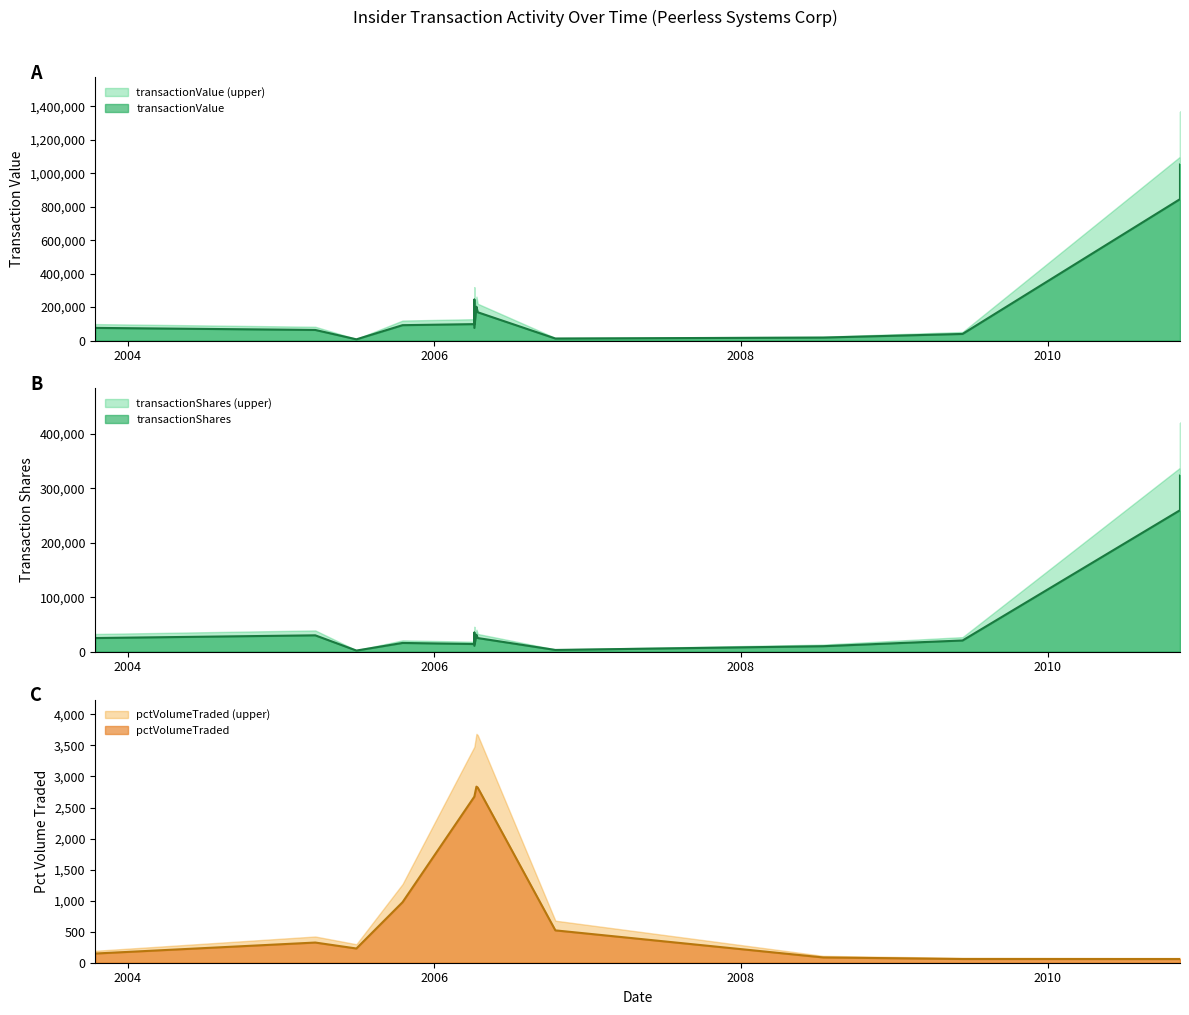

True or false: transactionValue and pctVolumeTraded cross at least once.

False